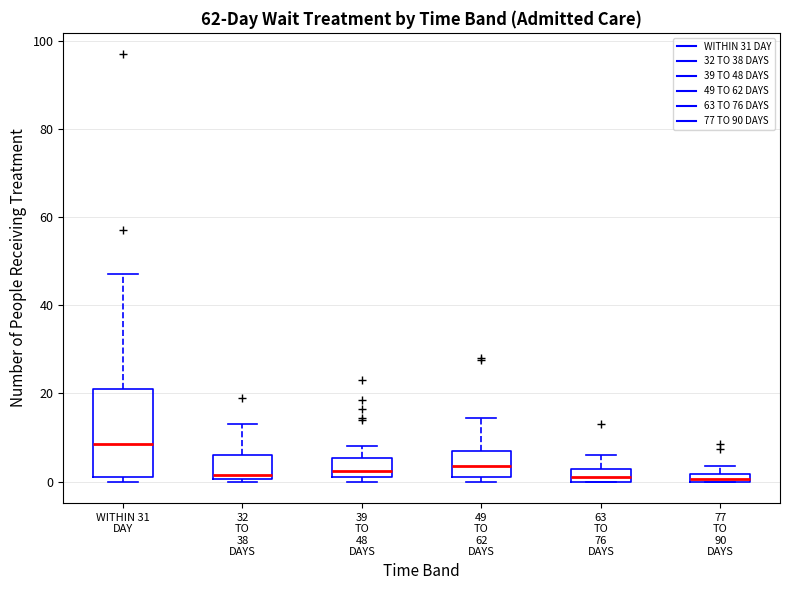

Which box is the tallest, from its lower edge to its upper edge?

WITHIN 31 DAY